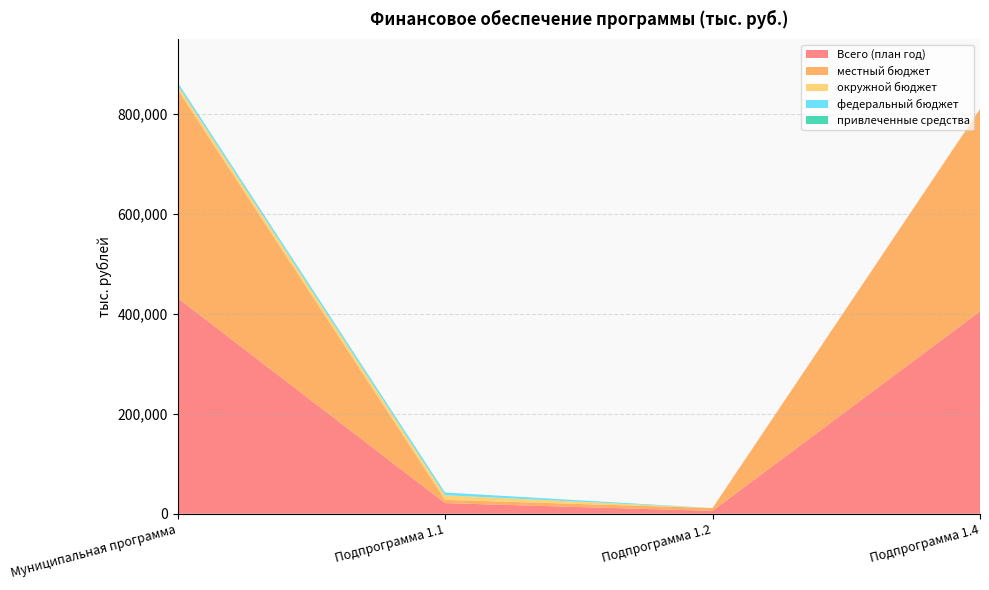

Reading right to left, extract all data points from this chart.

Всего (план год): 405100.8	5660.0	21253.4	432014.2
местный бюджет: 405100.8	5660.0	6536.3	417297.1
окружной бюджет: 0.0	0.0	9266.8	9266.8
федеральный бюджет: 0.0	0.0	5450.3	5450.3
привлеченные средства: 0.0	0.0	0.0	0.0